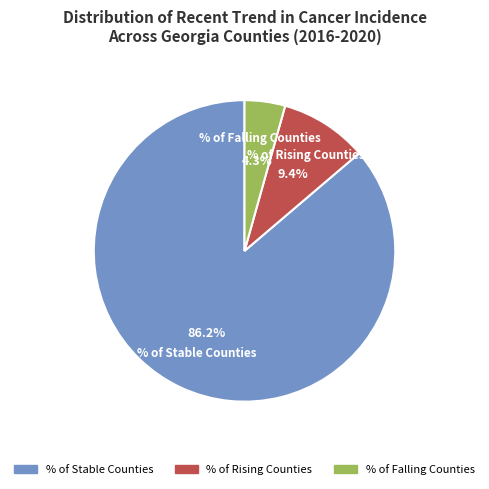

Which slice represents more than half of the pie?

% of Stable Counties